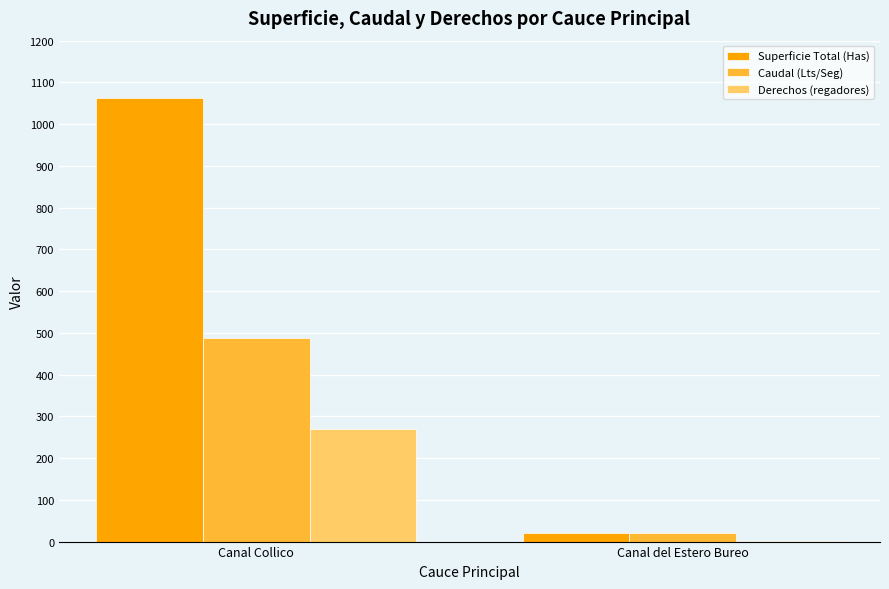

The value of Superficie Total (Has) at Canal Collico is 1659.4. True or false?

False